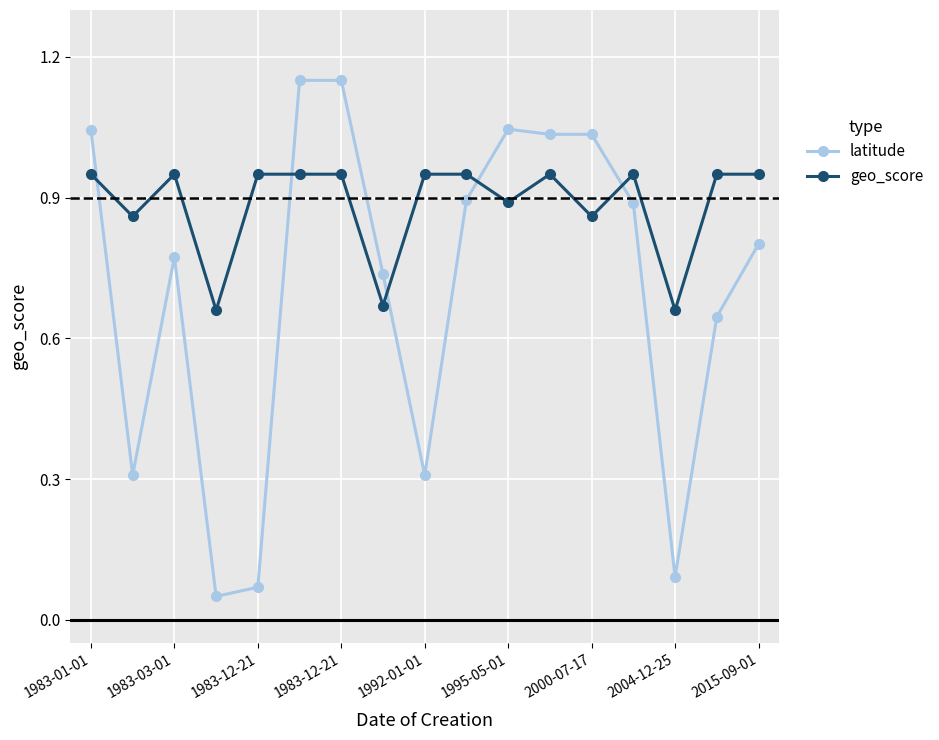

What is the difference between the maximum and minimum values in the latitude series?

1.1